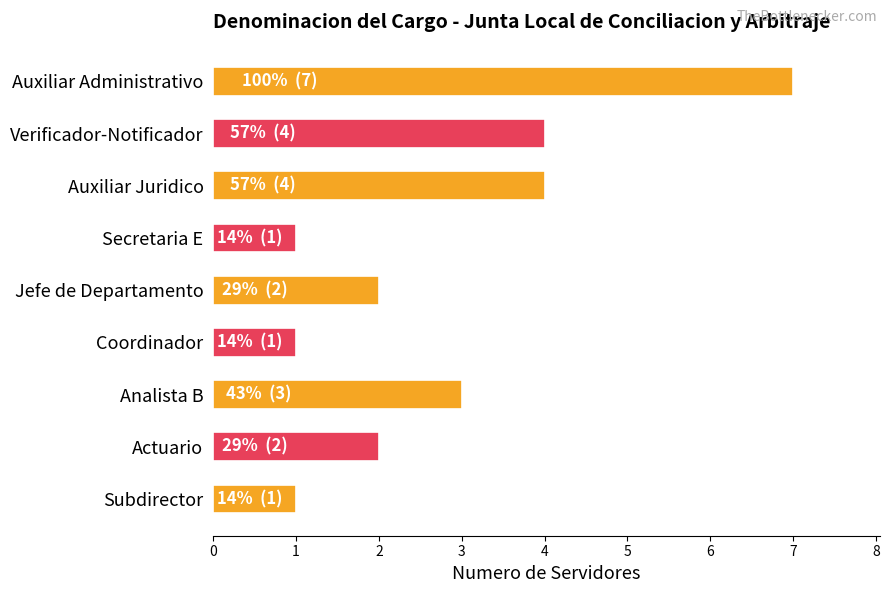

True or false: the data shows 3 at Auxiliar Administrativo.

False